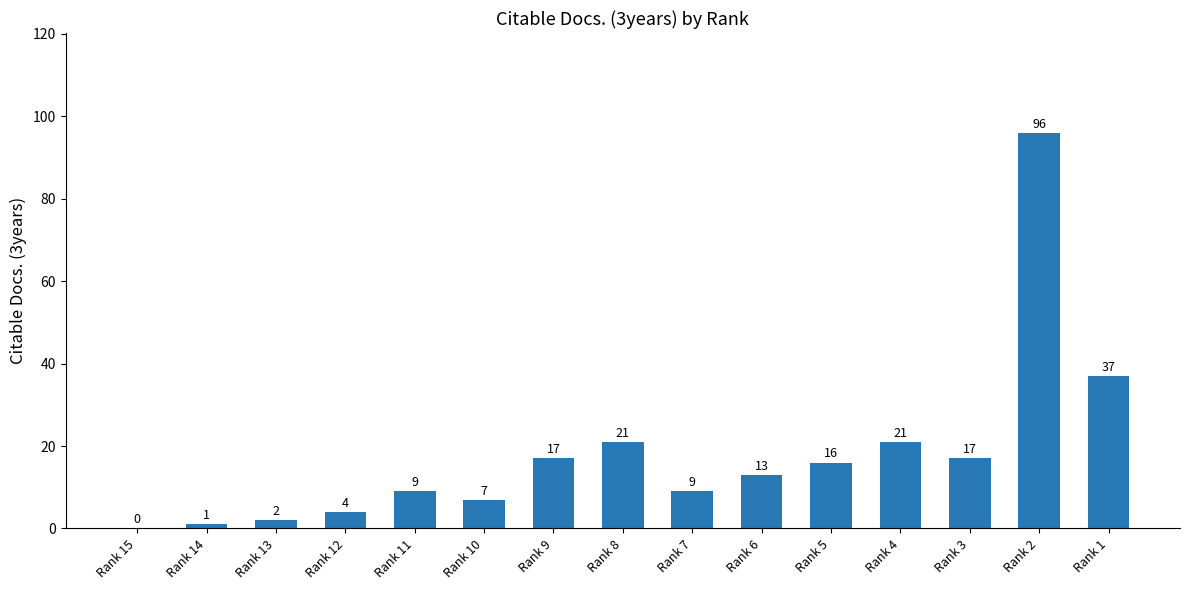

What value does the data have at Rank 12?

4